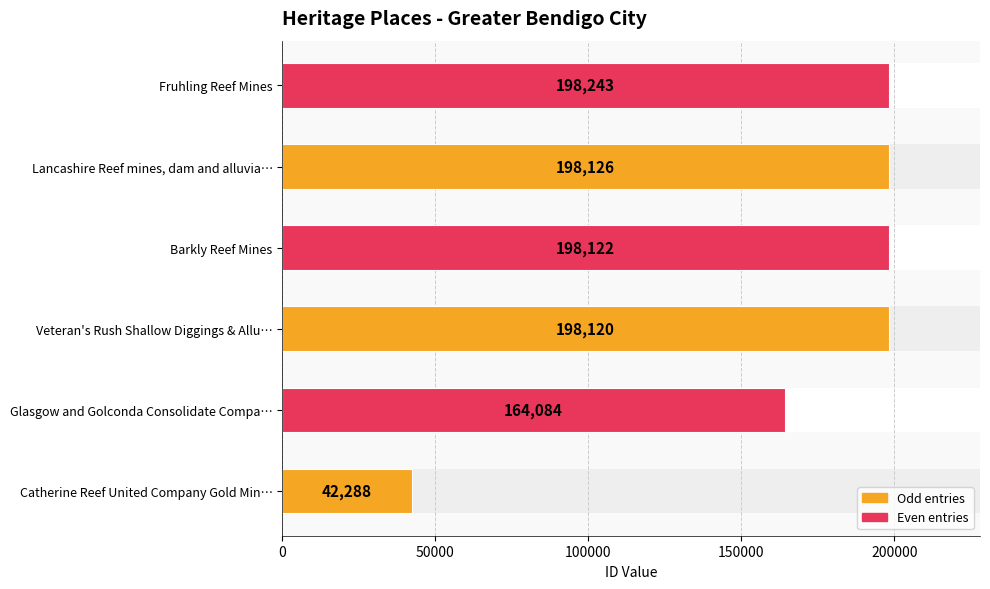

True or false: the data shows 198126 at Lancashire Reef mines, dam and alluvia….

True